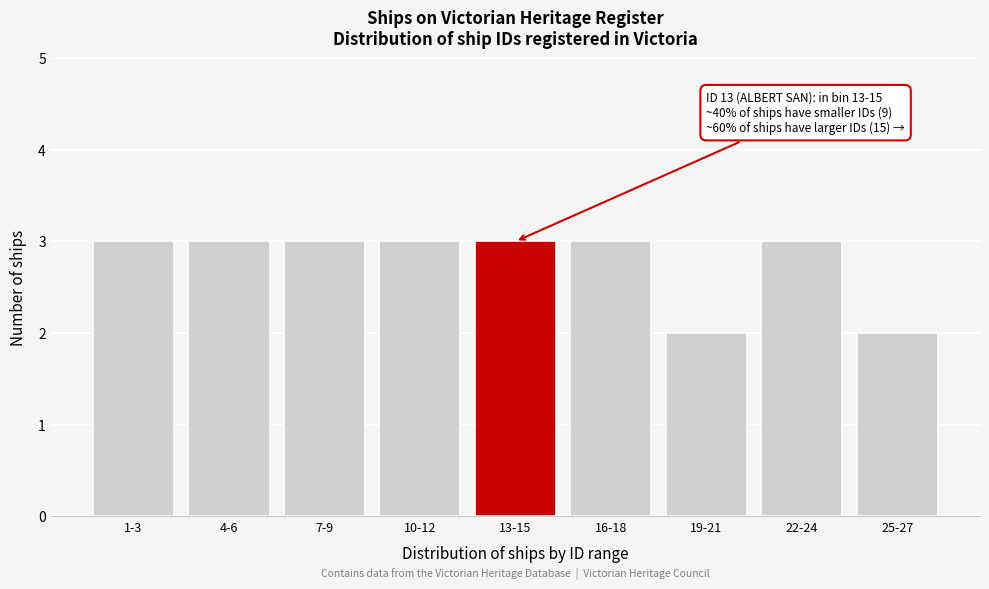

Reading right to left, list all the values displayed in this chart.

2	3	2	3	3	3	3	3	3